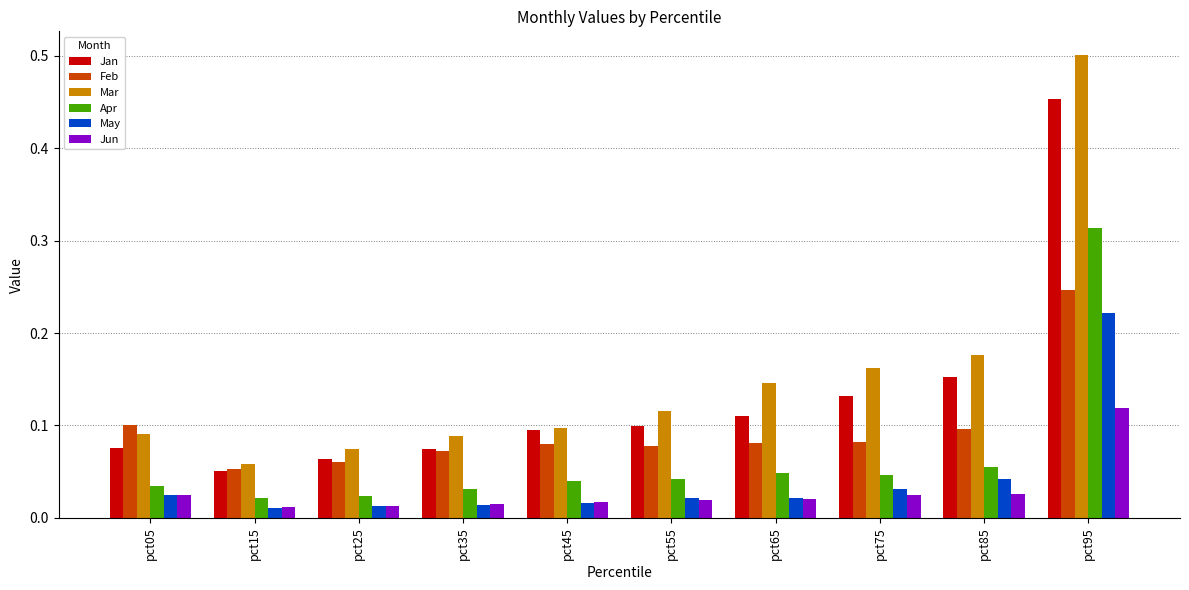

Where is Mar nearest to the value 0?

pct15